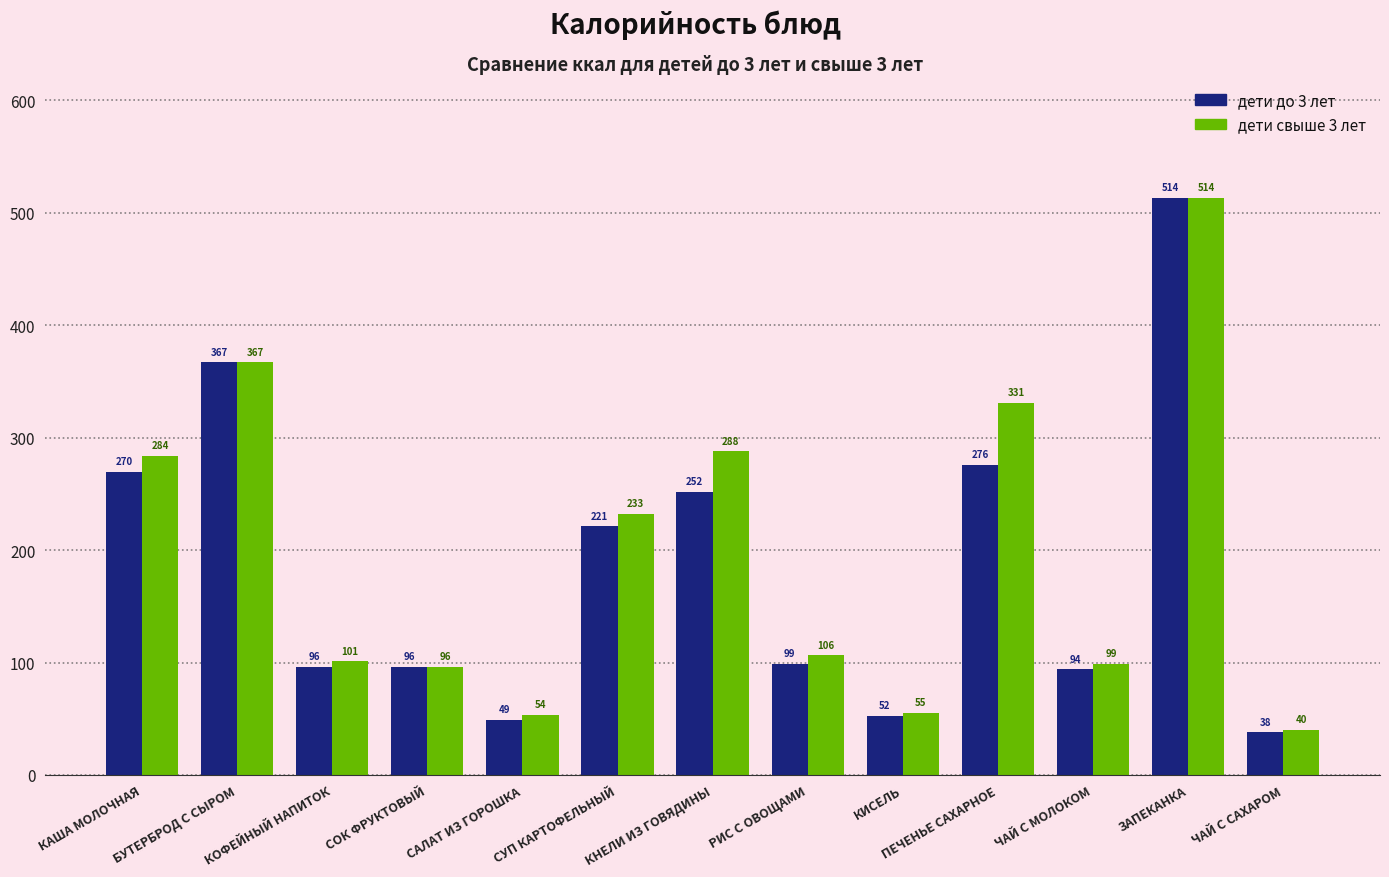

Which series has the largest total across all categories?

дети свыше 3 лет